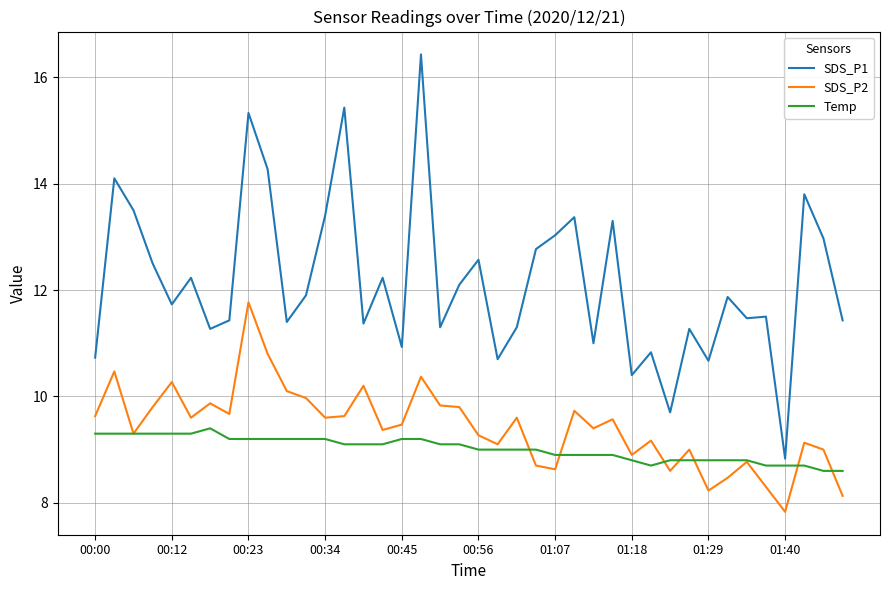

Which series has the largest range (max minus min)?

SDS_P1